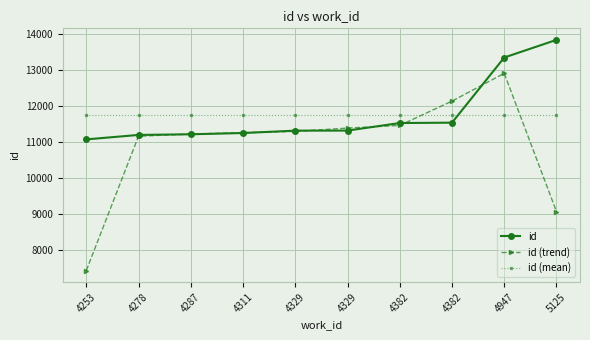

How many series are shown in this chart?

3